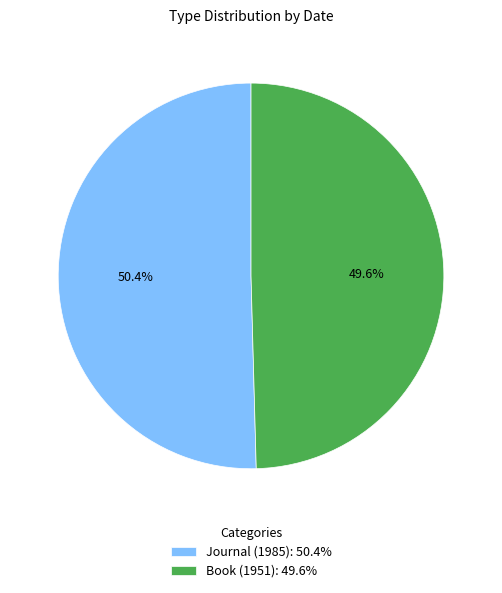

How much of the chart is everything except Journal (1985)?

49.6%